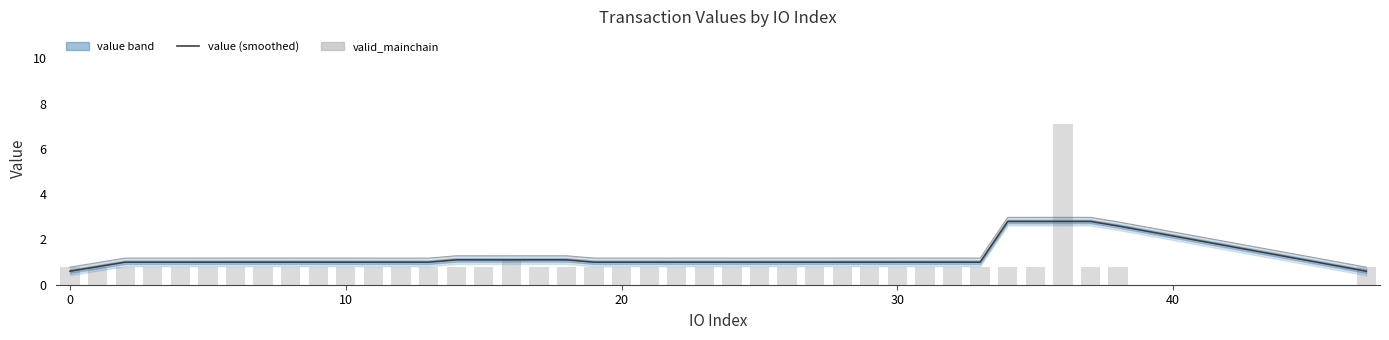

What is the difference between the maximum and second lowest values in the value series?

2.2